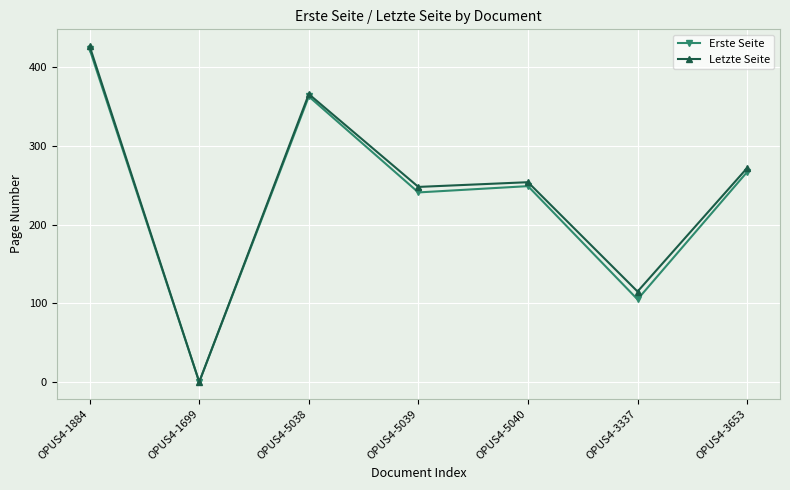

Which series has the largest total across all categories?

Letzte Seite